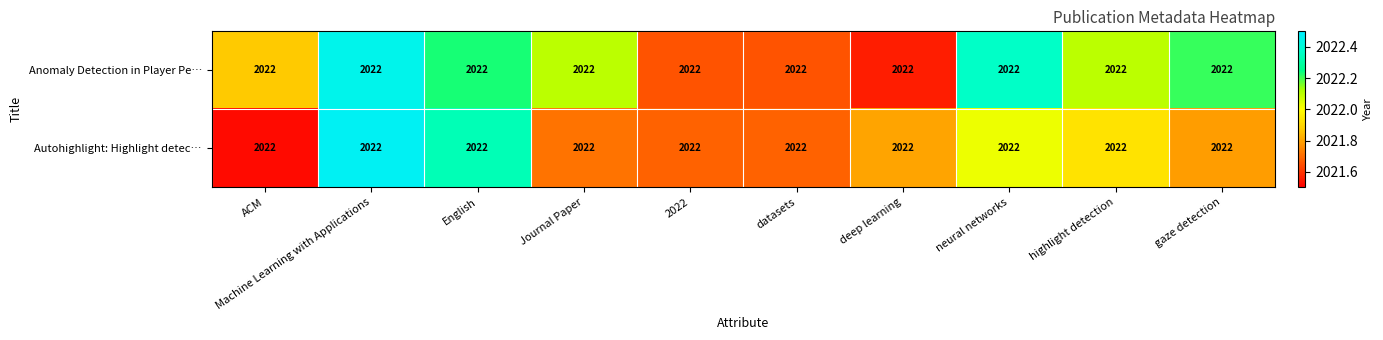

List the series in order of their overall mean, highest first.

Anomaly Detection in Player Pe…, Autohighlight: Highlight detec…